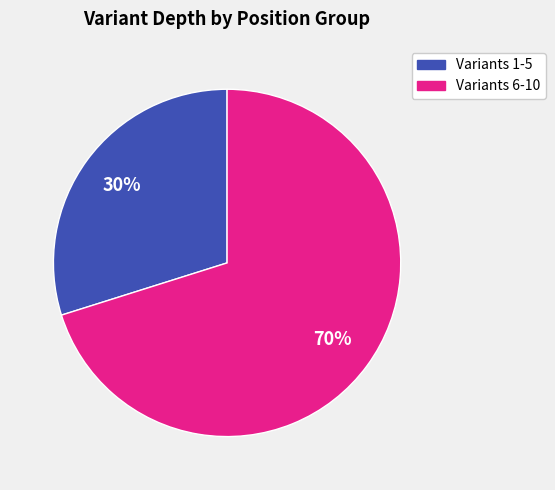

Is there any slice that represents more than half of the pie?

Yes